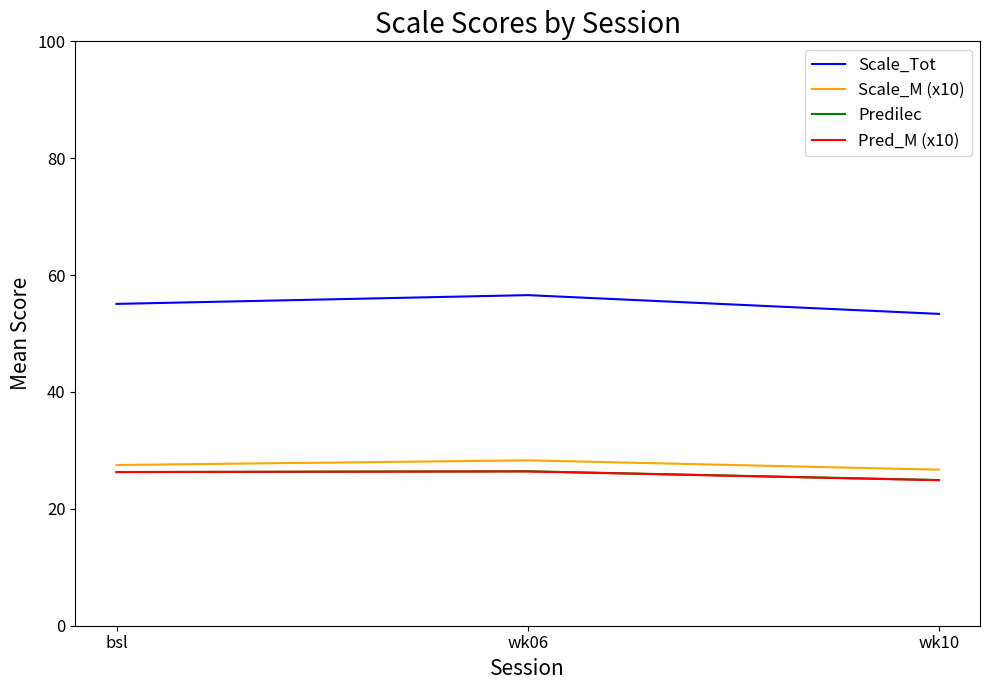

The value of Predilec at bsl is 18.1. True or false?

False